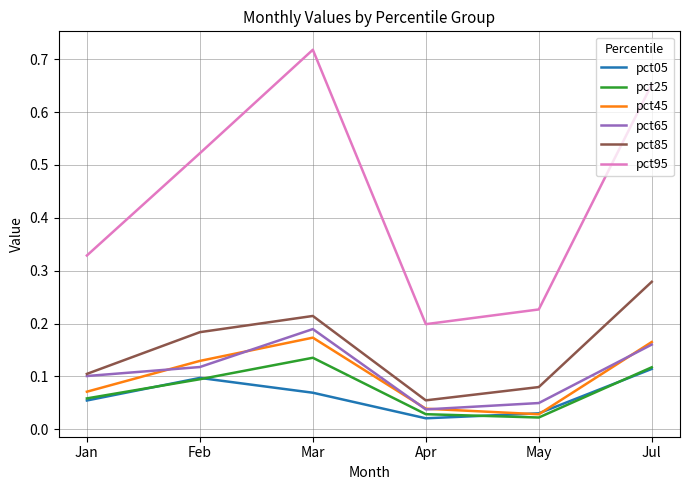

At which label is pct65 closest to 0?

Apr